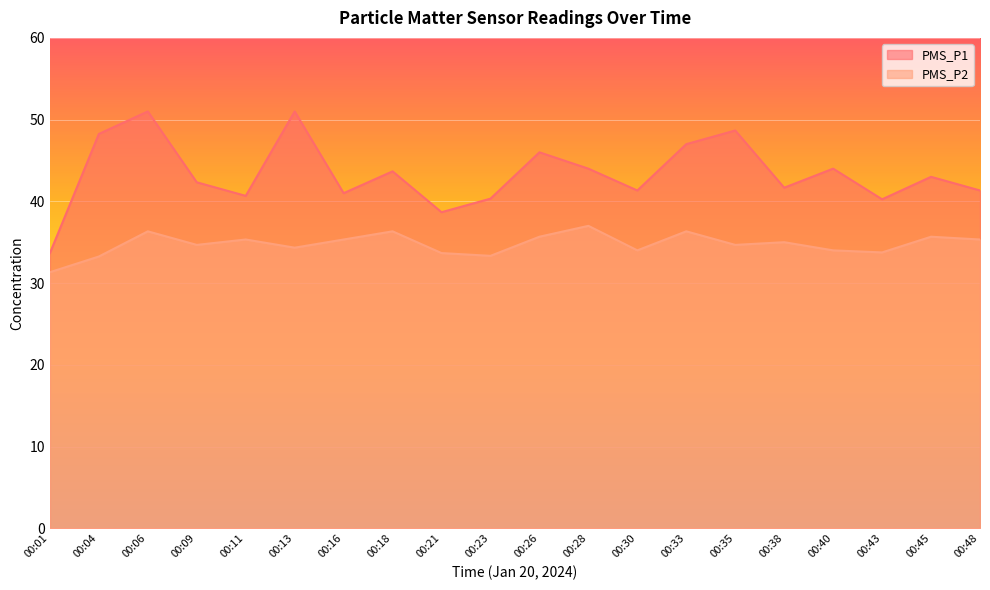

What is the difference between the maximum and minimum values in the PMS_P1 series?

17.3